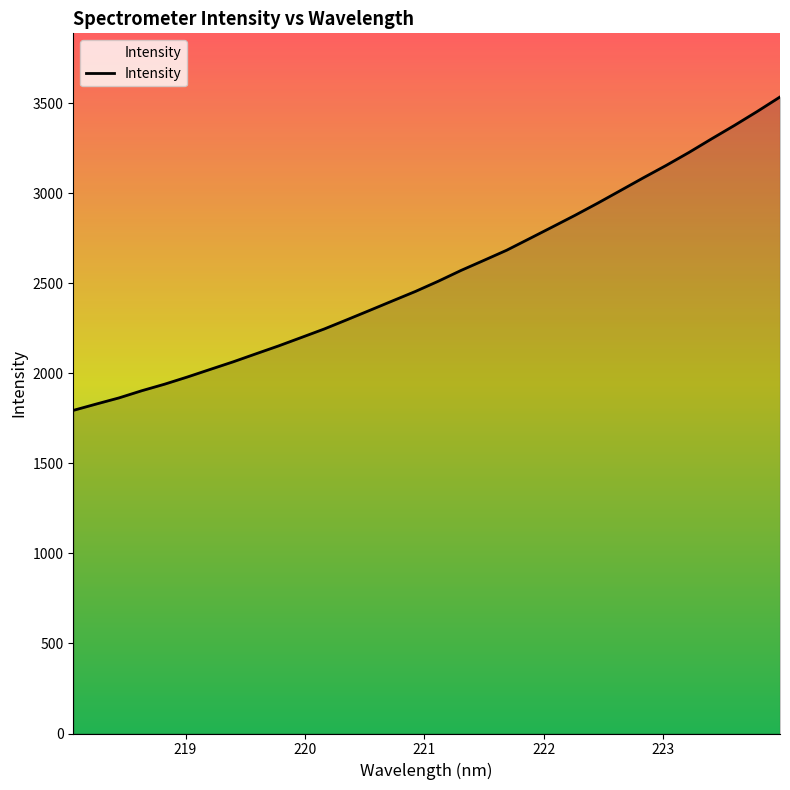

What is the minimum value shown in the chart?

1794.5